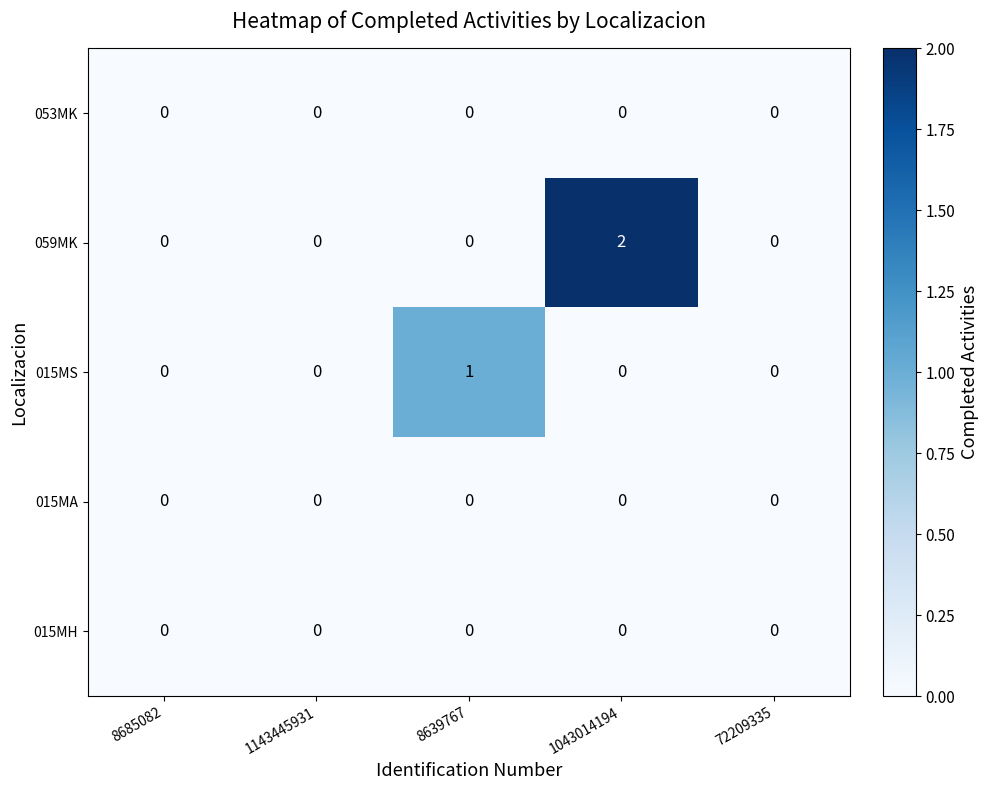

Reading left to right, what are all the values shown in this chart?

053MK: 0	0	0	0	0
059MK: 0	0	0	2	0
015MS: 0	0	1	0	0
015MA: 0	0	0	0	0
015MH: 0	0	0	0	0